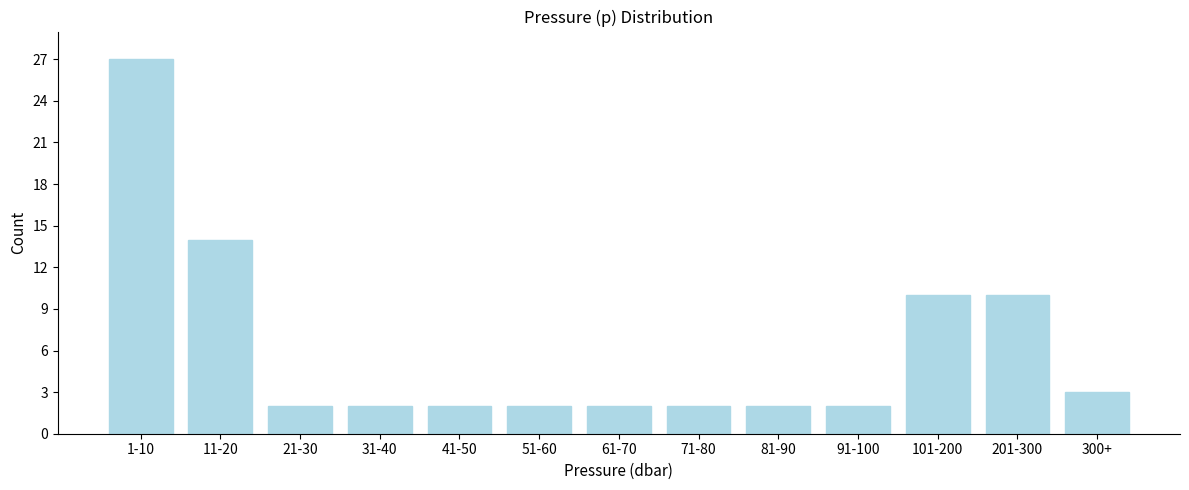

Reading right to left, list all the values displayed in this chart.

300+=3	201-300=10	101-200=10	91-100=2	81-90=2	71-80=2	61-70=2	51-60=2	41-50=2	31-40=2	21-30=2	11-20=14	1-10=27